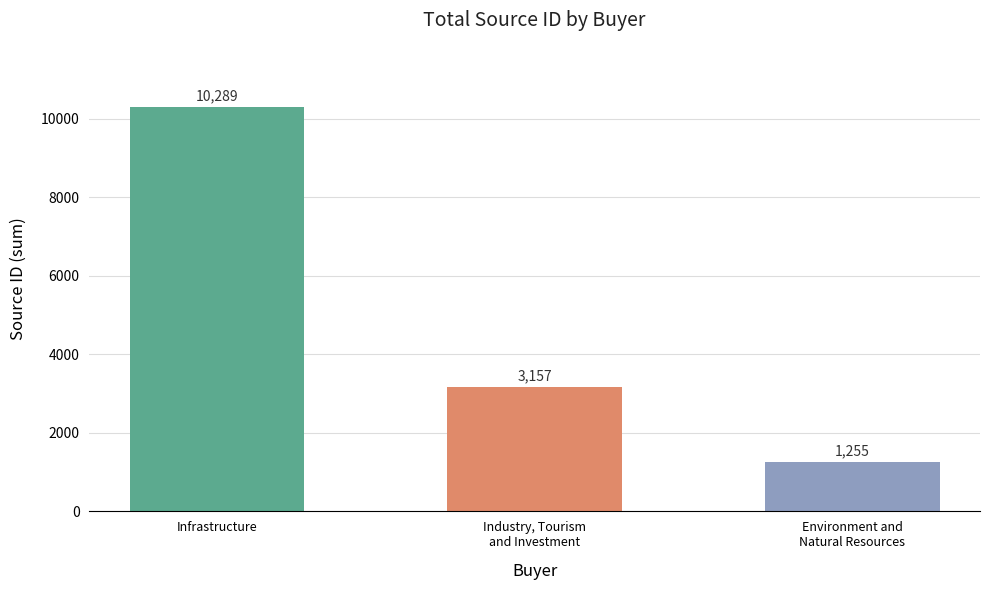

Read the value at Infrastructure.

10289